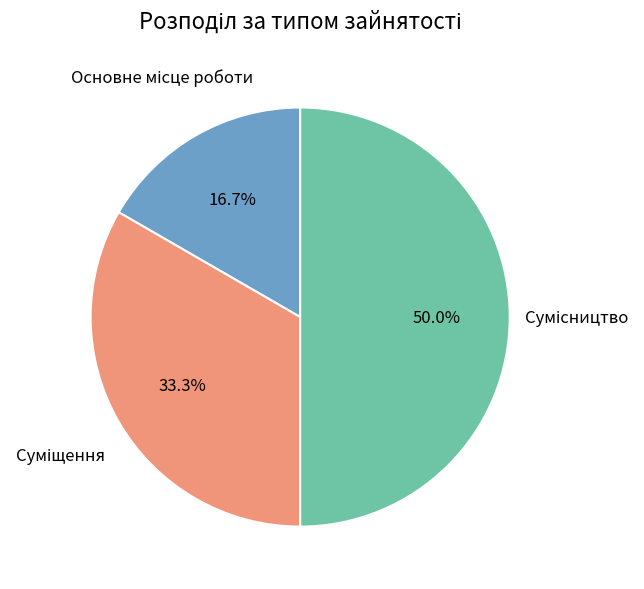

Rank the categories by value from lowest to highest.

Основне місце роботи, Суміщення, Сумісництво